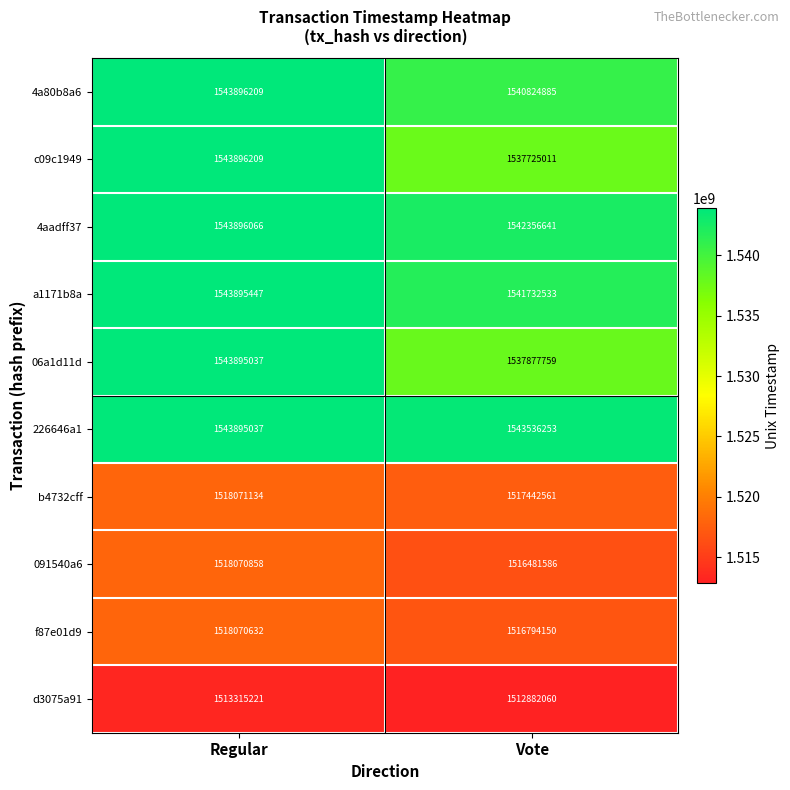

What is the approximate value of 4a80b8a6 at Regular, to the nearest 100?

1543896200